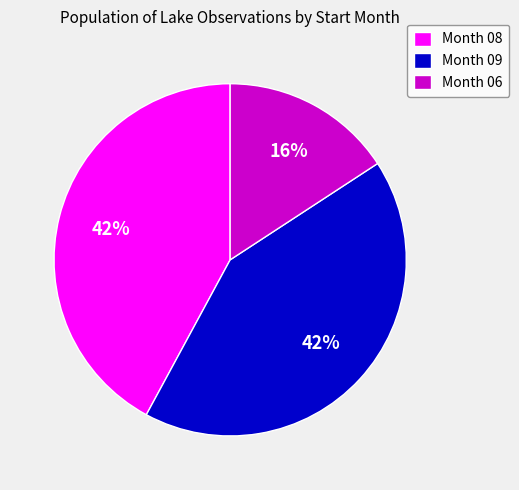

Does any single category account for the majority?

No